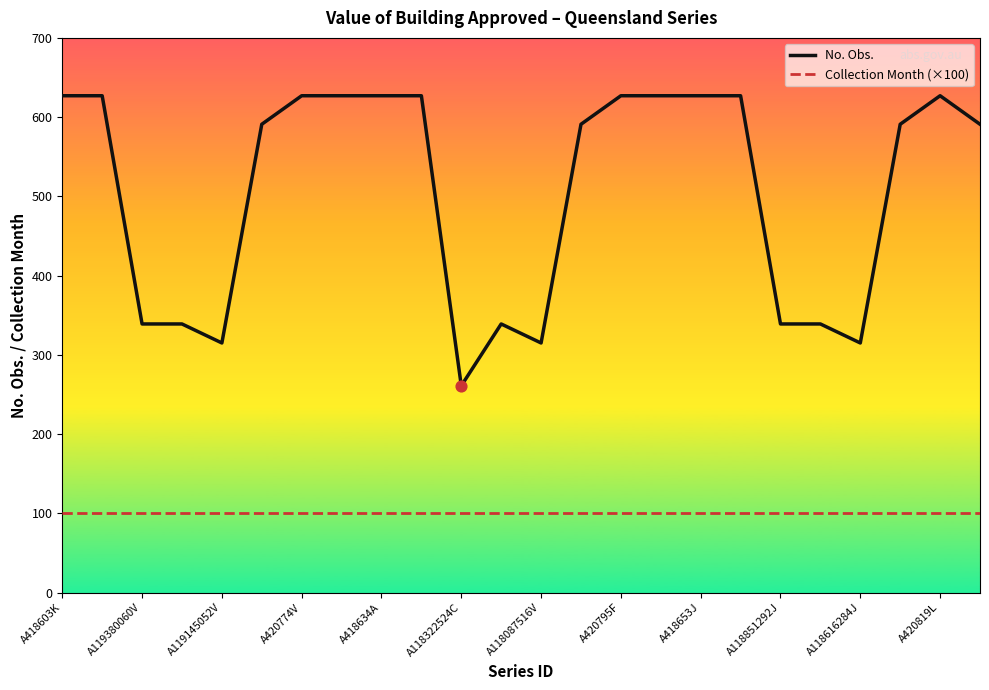

What is the smallest value displayed?

100